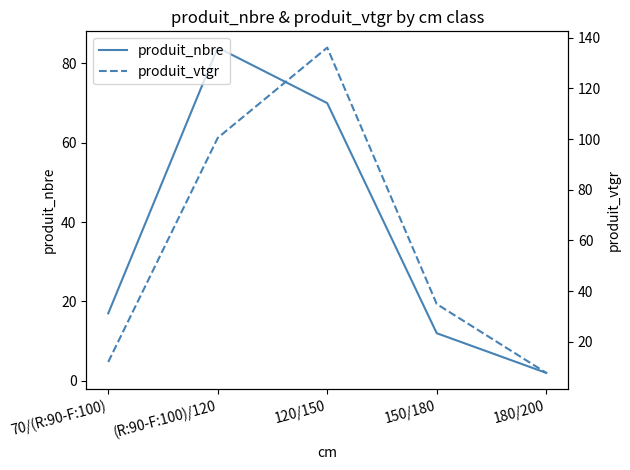

Is it true that produit_vtgr equals 18.5 at 150/180?

False